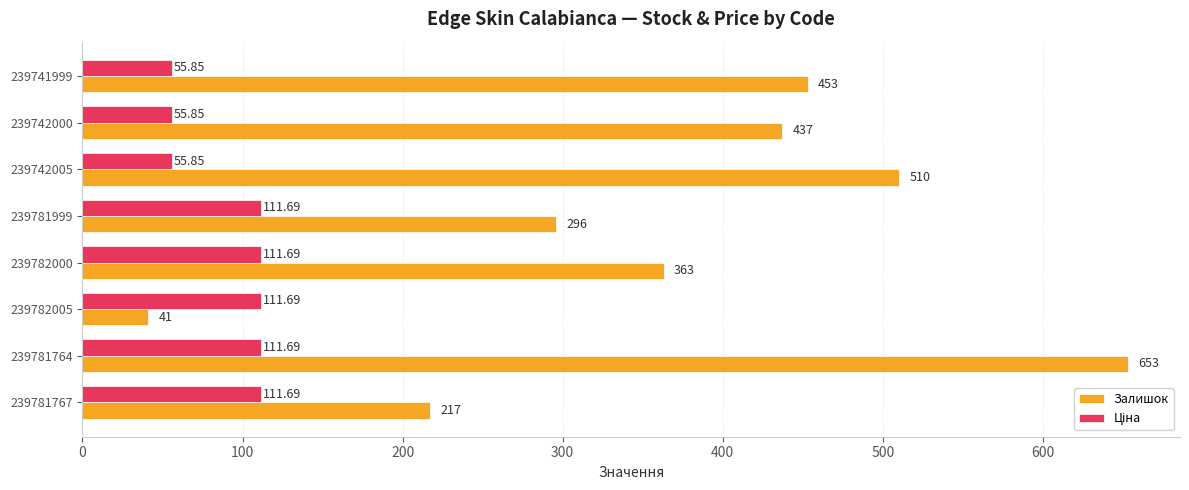

Which series has the largest total across all categories?

Залишок